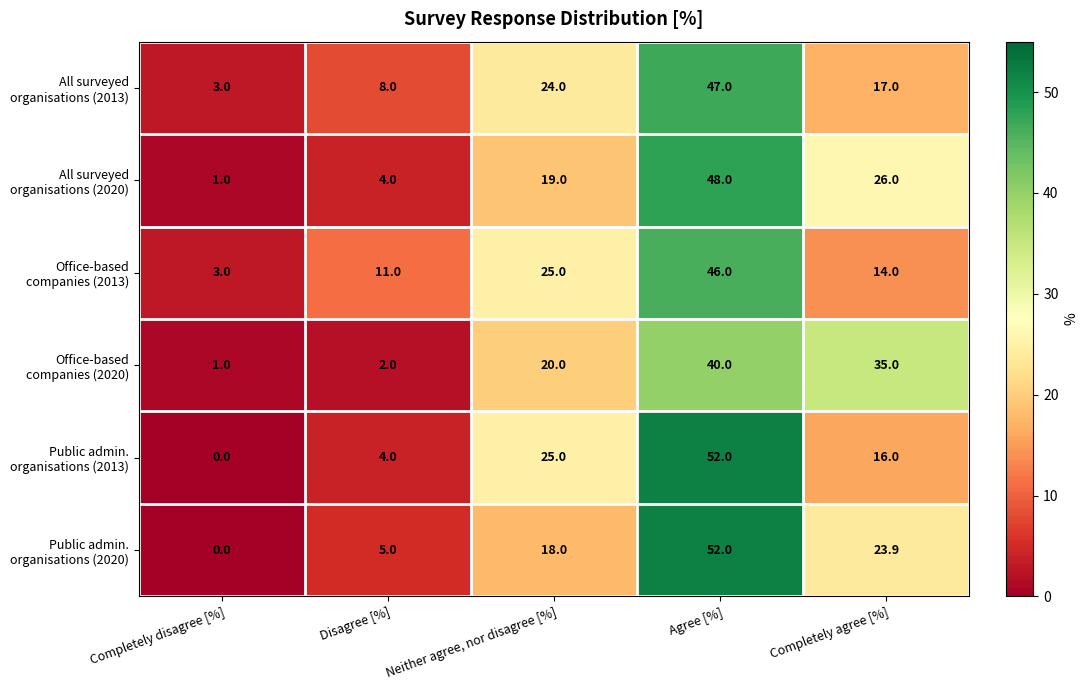

At which category is the sum across all series the highest?

Agree [%]